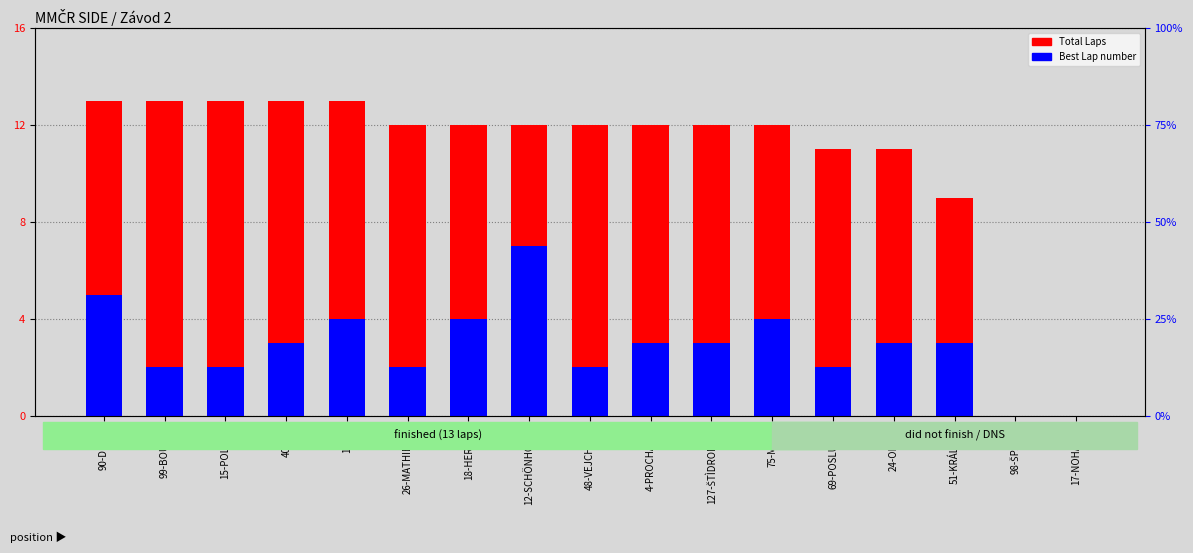

Reading right to left, list all the values displayed in this chart.

Total Laps: 0	0	9	11	11	12	12	12	12	12	12	12	13	13	13	13	13
Best Lap number: 0	0	3	3	2	4	3	3	2	7	4	2	4	3	2	2	5